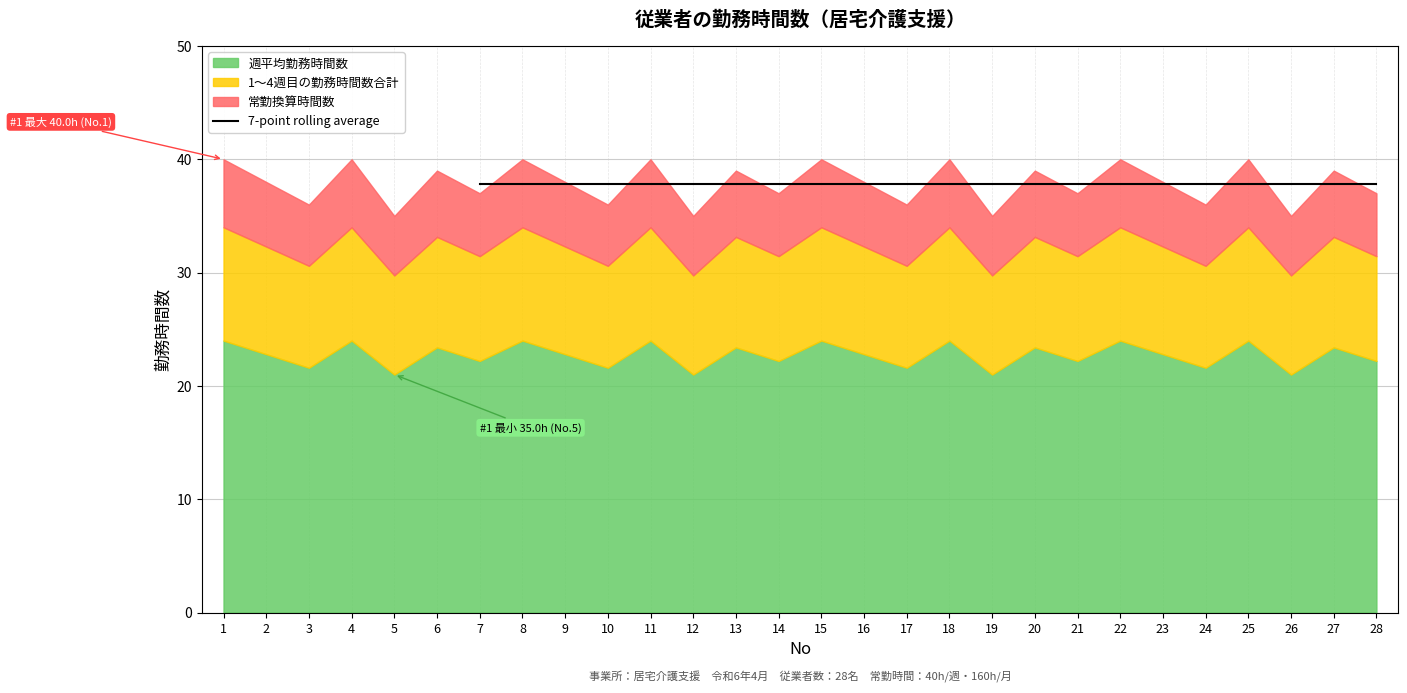

List the labels in order of 常勤換算 value, smallest first.

5, 12, 19, 26, 3, 10, 17, 24, 7, 14, 21, 28, 2, 9, 16, 23, 6, 13, 20, 27, 1, 4, 8, 11, 15, 18, 22, 25